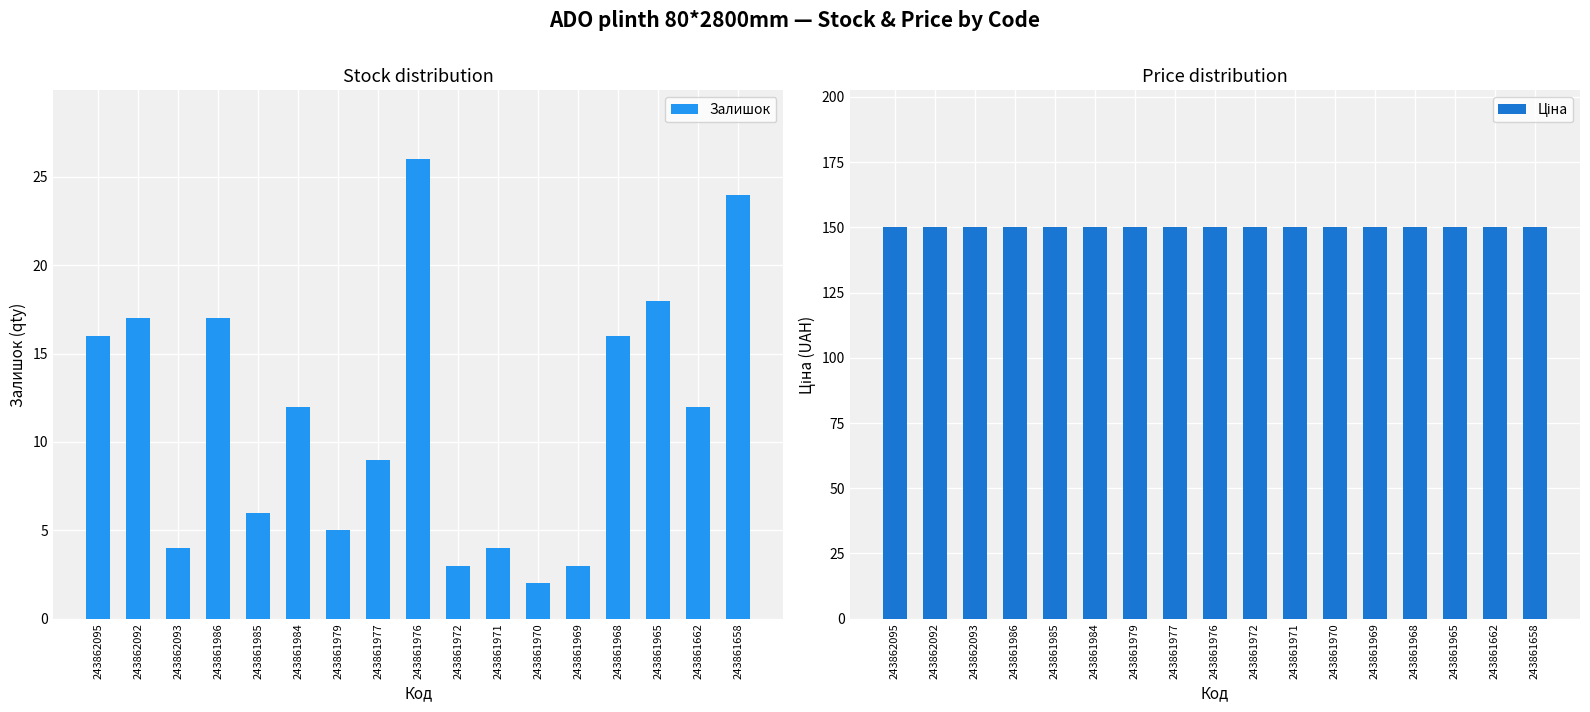

What position from the right is 243862092?

16